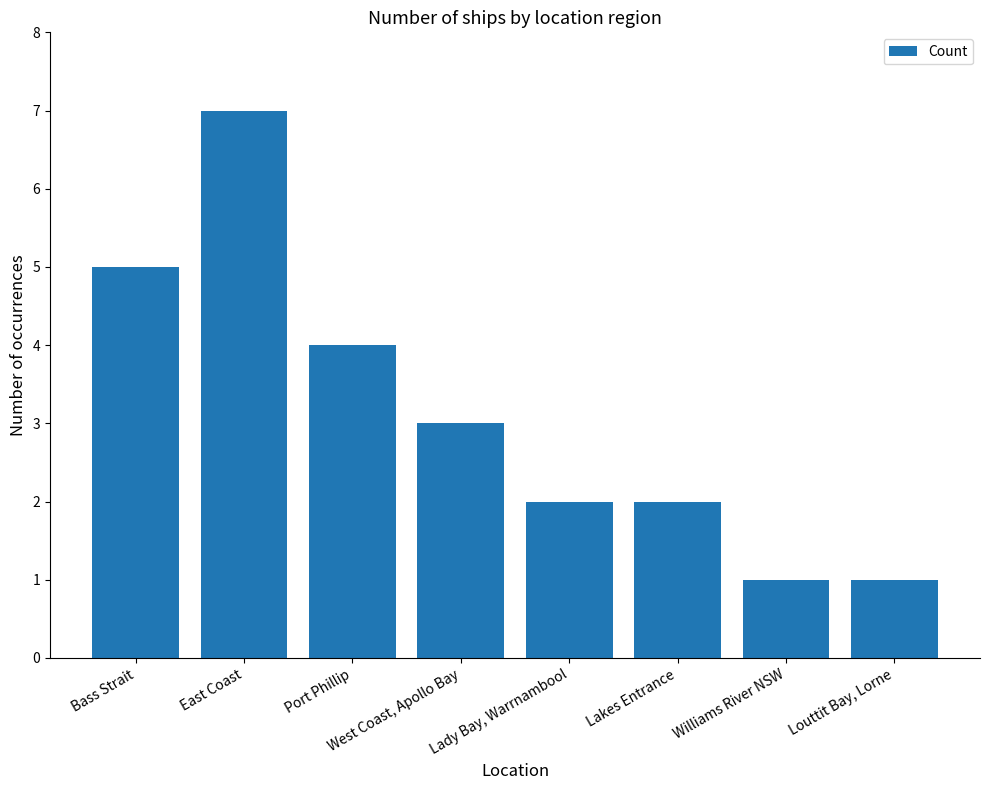

Does the chart contain any negative values?

No